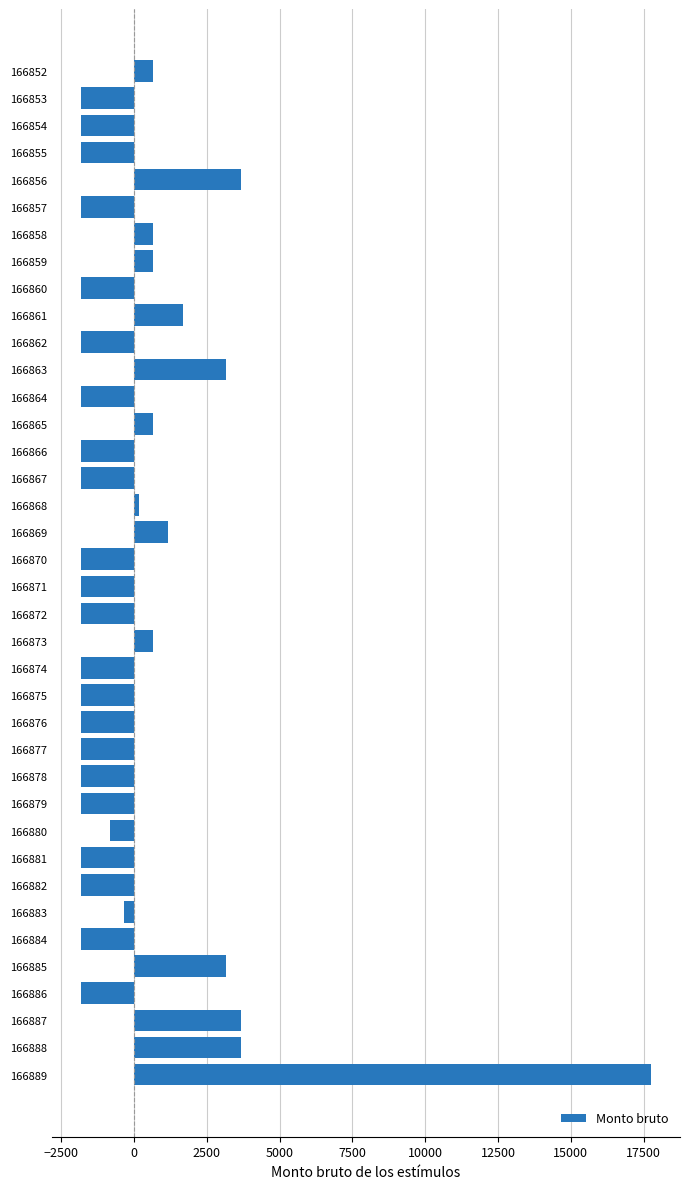

Count the number of data series in this chart.

1